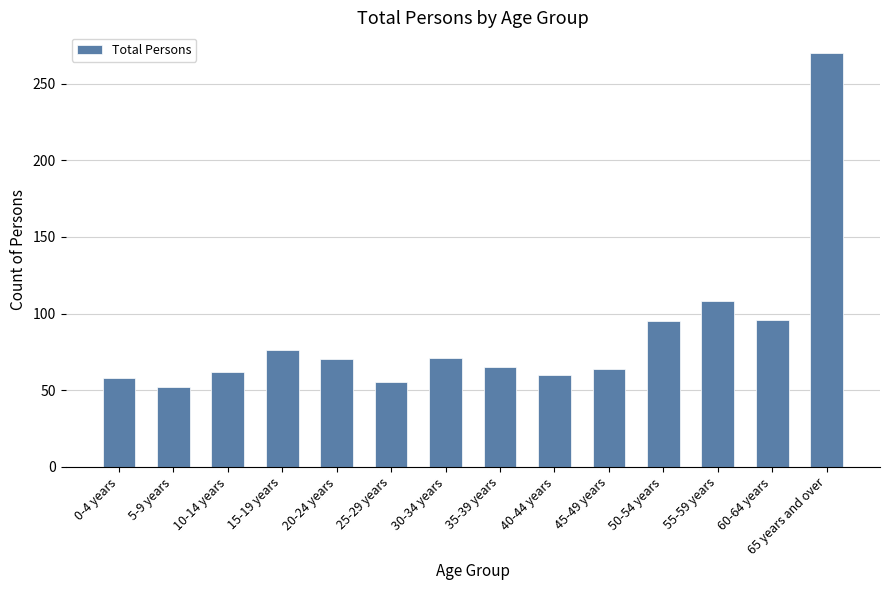

What is the average value?

86